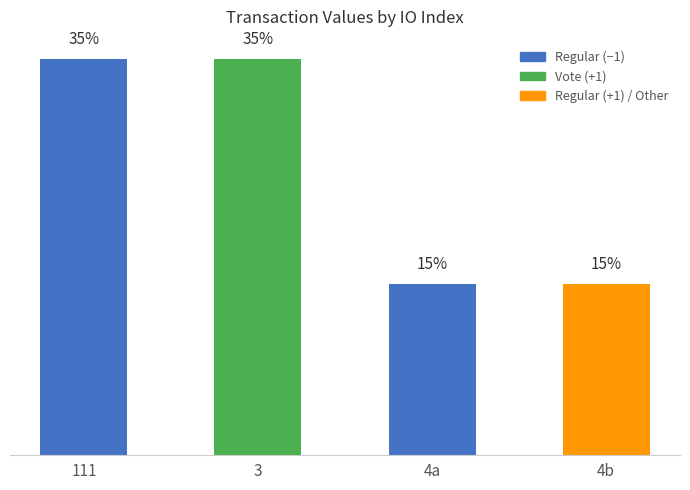

The value at 4 is 84.6. True or false?

False